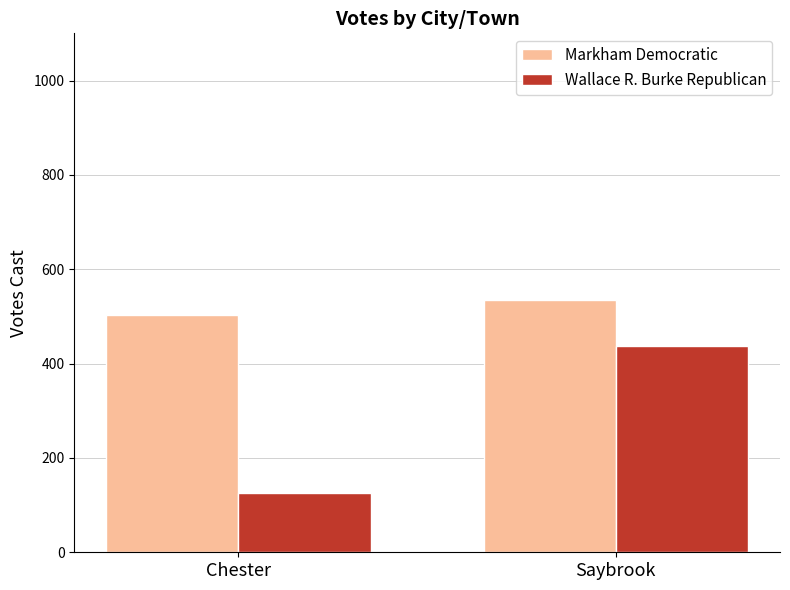

What position from the left is Saybrook?

2